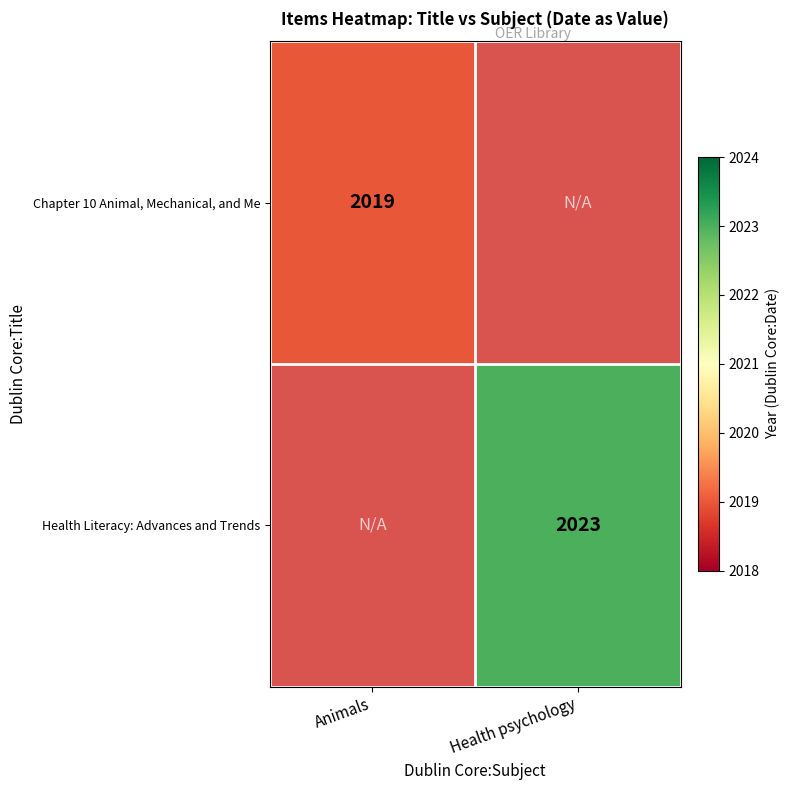

Which has a higher value, Animals or Health psychology?

Health psychology